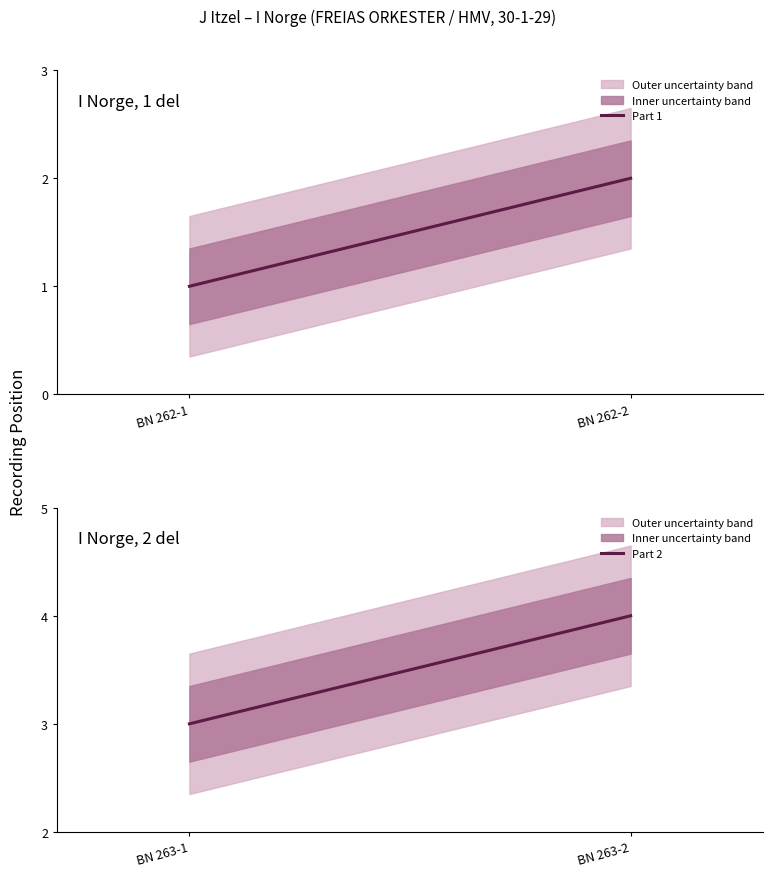

How many lines are shown in the chart?

2